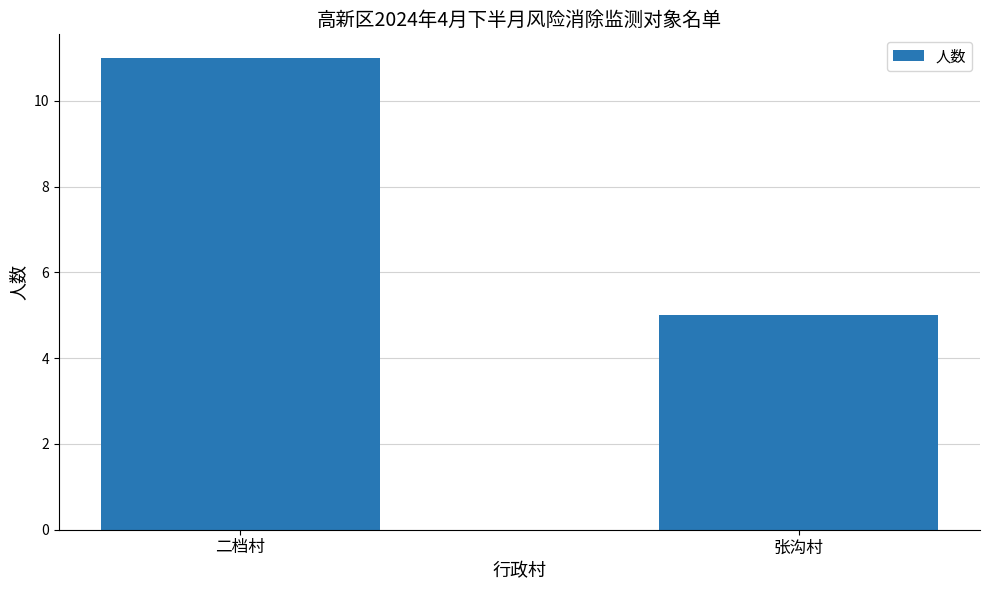

Rank the categories by value from highest to lowest.

二档村, 张沟村